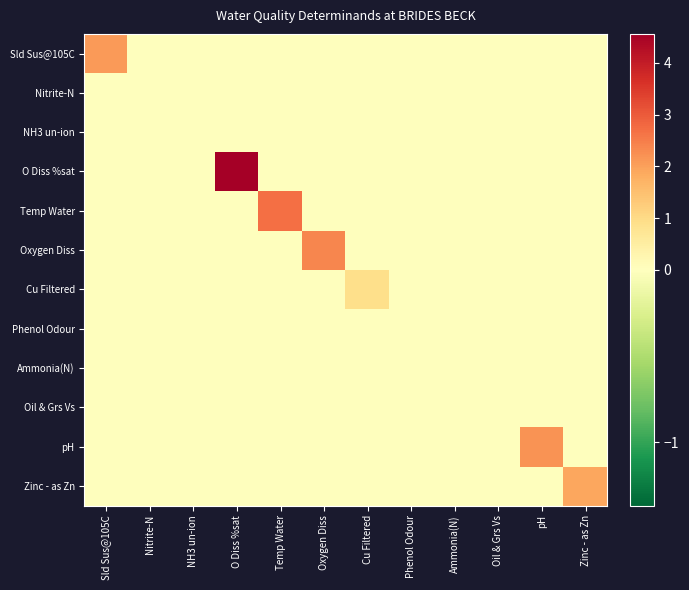

Reading left to right, transcribe all the data shown in this chart.

Sld Sus@105C: Sld Sus@105C=2.1	Nitrite-N=0.0	NH3 un-ion=0.0	O Diss %sat=0.0	Temp Water=0.0	Oxygen Diss=0.0	Cu Filtered=0.0	Phenol Odour=0.0	Ammonia(N)=0.0	Oil & Grs Vs=0.0	pH=0.0	Zinc - as Zn=0.0
Nitrite-N: Sld Sus@105C=0.0	Nitrite-N=0.0	NH3 un-ion=0.0	O Diss %sat=0.0	Temp Water=0.0	Oxygen Diss=0.0	Cu Filtered=0.0	Phenol Odour=0.0	Ammonia(N)=0.0	Oil & Grs Vs=0.0	pH=0.0	Zinc - as Zn=0.0
NH3 un-ion: Sld Sus@105C=0.0	Nitrite-N=0.0	NH3 un-ion=0.0	O Diss %sat=0.0	Temp Water=0.0	Oxygen Diss=0.0	Cu Filtered=0.0	Phenol Odour=0.0	Ammonia(N)=0.0	Oil & Grs Vs=0.0	pH=0.0	Zinc - as Zn=0.0
O Diss %sat: Sld Sus@105C=0.0	Nitrite-N=0.0	NH3 un-ion=0.0	O Diss %sat=4.6	Temp Water=0.0	Oxygen Diss=0.0	Cu Filtered=0.0	Phenol Odour=0.0	Ammonia(N)=0.0	Oil & Grs Vs=0.0	pH=0.0	Zinc - as Zn=0.0
Temp Water: Sld Sus@105C=0.0	Nitrite-N=0.0	NH3 un-ion=0.0	O Diss %sat=0.0	Temp Water=2.7	Oxygen Diss=0.0	Cu Filtered=0.0	Phenol Odour=0.0	Ammonia(N)=0.0	Oil & Grs Vs=0.0	pH=0.0	Zinc - as Zn=0.0
Oxygen Diss: Sld Sus@105C=0.0	Nitrite-N=0.0	NH3 un-ion=0.0	O Diss %sat=0.0	Temp Water=0.0	Oxygen Diss=2.4	Cu Filtered=0.0	Phenol Odour=0.0	Ammonia(N)=0.0	Oil & Grs Vs=0.0	pH=0.0	Zinc - as Zn=0.0
Cu Filtered: Sld Sus@105C=0.0	Nitrite-N=0.0	NH3 un-ion=0.0	O Diss %sat=0.0	Temp Water=0.0	Oxygen Diss=0.0	Cu Filtered=0.9	Phenol Odour=0.0	Ammonia(N)=0.0	Oil & Grs Vs=0.0	pH=0.0	Zinc - as Zn=0.0
Phenol Odour: Sld Sus@105C=0.0	Nitrite-N=0.0	NH3 un-ion=0.0	O Diss %sat=0.0	Temp Water=0.0	Oxygen Diss=0.0	Cu Filtered=0.0	Phenol Odour=0.0	Ammonia(N)=0.0	Oil & Grs Vs=0.0	pH=0.0	Zinc - as Zn=0.0
Ammonia(N): Sld Sus@105C=0.0	Nitrite-N=0.0	NH3 un-ion=0.0	O Diss %sat=0.0	Temp Water=0.0	Oxygen Diss=0.0	Cu Filtered=0.0	Phenol Odour=0.0	Ammonia(N)=0.0	Oil & Grs Vs=0.0	pH=0.0	Zinc - as Zn=0.0
Oil & Grs Vs: Sld Sus@105C=0.0	Nitrite-N=0.0	NH3 un-ion=0.0	O Diss %sat=0.0	Temp Water=0.0	Oxygen Diss=0.0	Cu Filtered=0.0	Phenol Odour=0.0	Ammonia(N)=0.0	Oil & Grs Vs=0.0	pH=0.0	Zinc - as Zn=0.0
pH: Sld Sus@105C=0.0	Nitrite-N=0.0	NH3 un-ion=0.0	O Diss %sat=0.0	Temp Water=0.0	Oxygen Diss=0.0	Cu Filtered=0.0	Phenol Odour=0.0	Ammonia(N)=0.0	Oil & Grs Vs=0.0	pH=2.2	Zinc - as Zn=0.0
Zinc - as Zn: Sld Sus@105C=0.0	Nitrite-N=0.0	NH3 un-ion=0.0	O Diss %sat=0.0	Temp Water=0.0	Oxygen Diss=0.0	Cu Filtered=0.0	Phenol Odour=0.0	Ammonia(N)=0.0	Oil & Grs Vs=0.0	pH=0.0	Zinc - as Zn=1.9